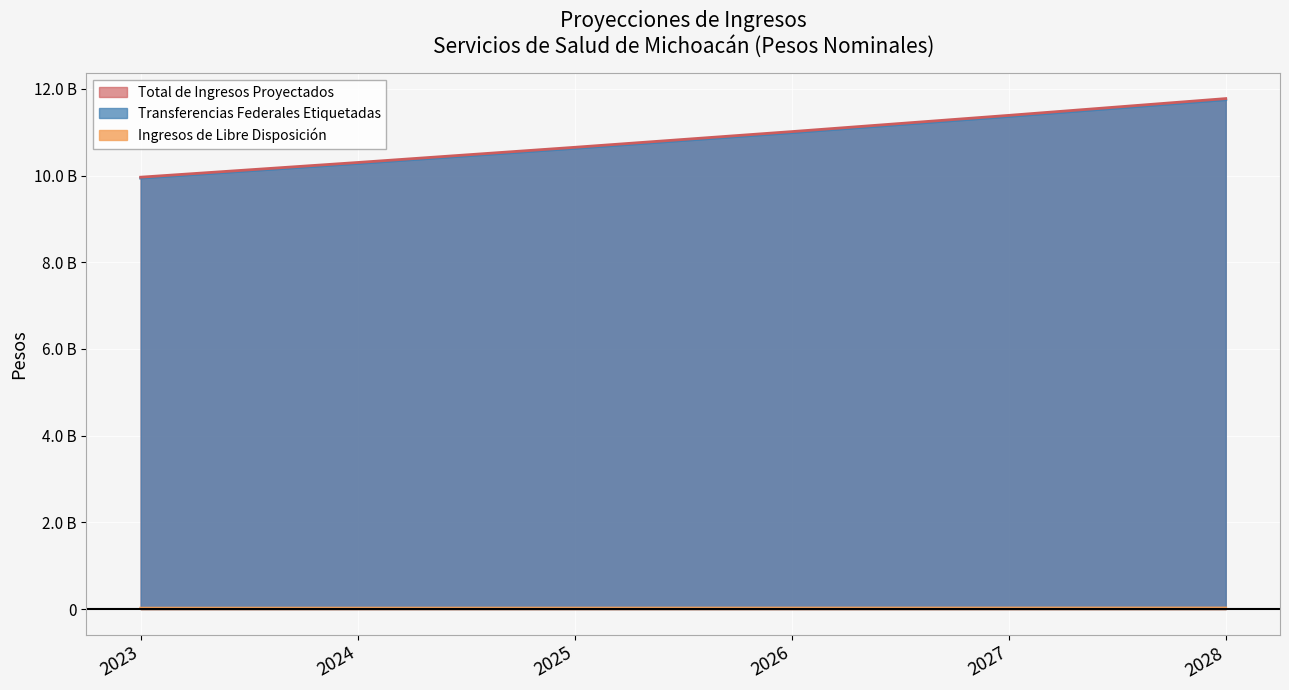

What is the maximum value for Transferencias Federales Etiquetadas?

11750396069.7